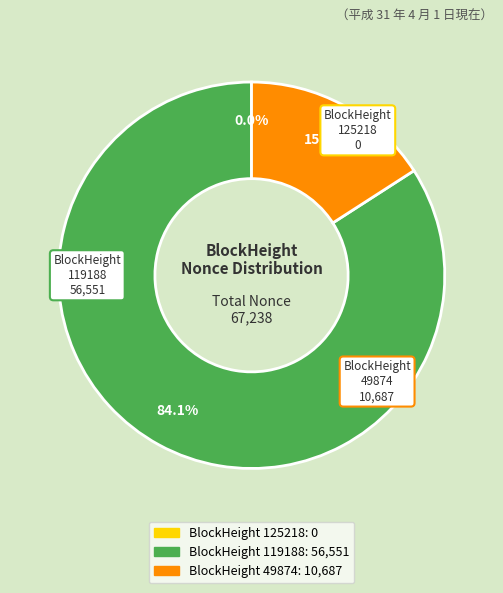

To the nearest percent, what is the difference between the 119188 and 125218 slice percentages?

84%